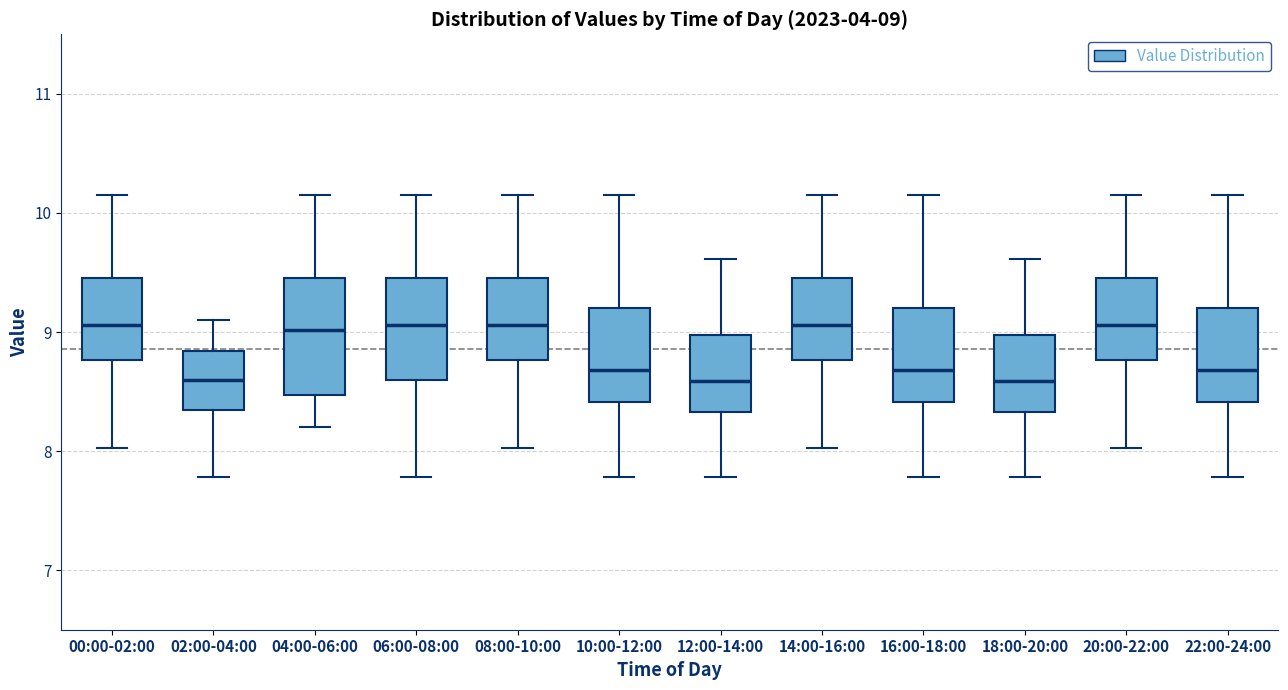

Comparing the boxes themselves (not the whiskers), which one is the tallest?

04:00-06:00